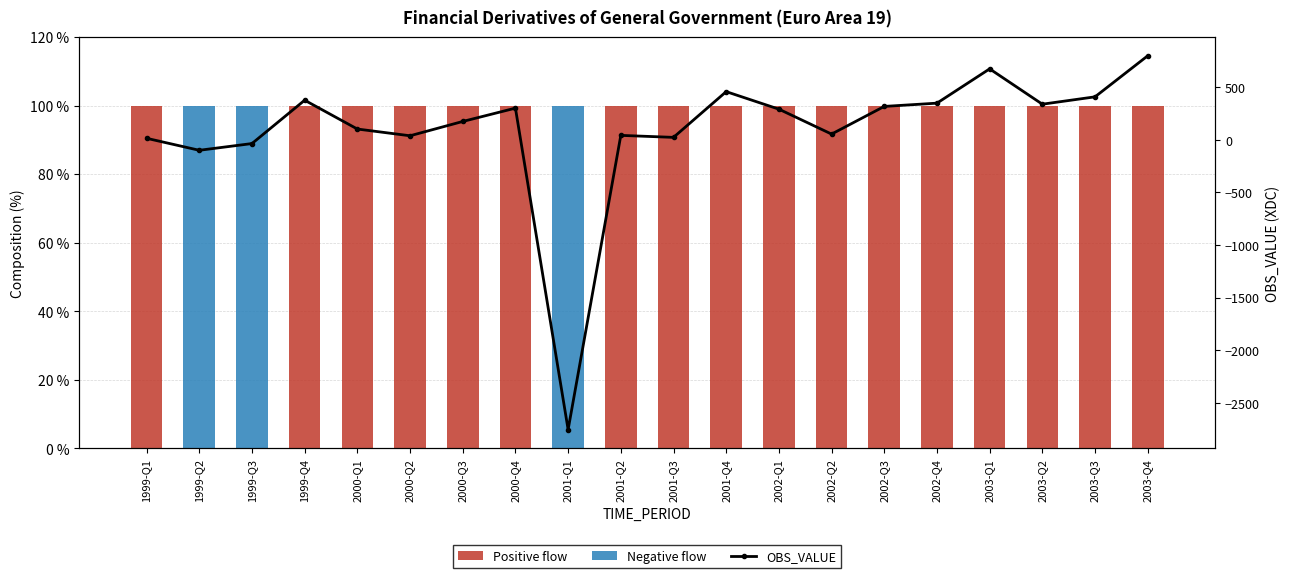

What is the total value across all series at 2000-Q1?

202.0